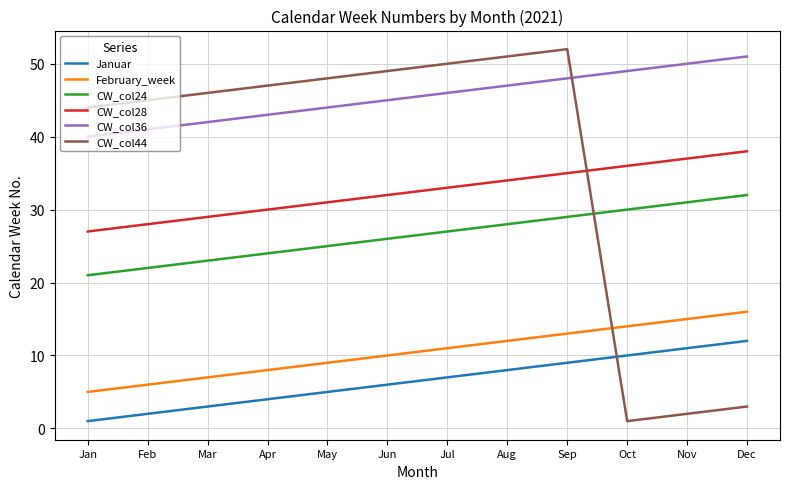

The value of CW_col28 at Jul is 57. True or false?

False